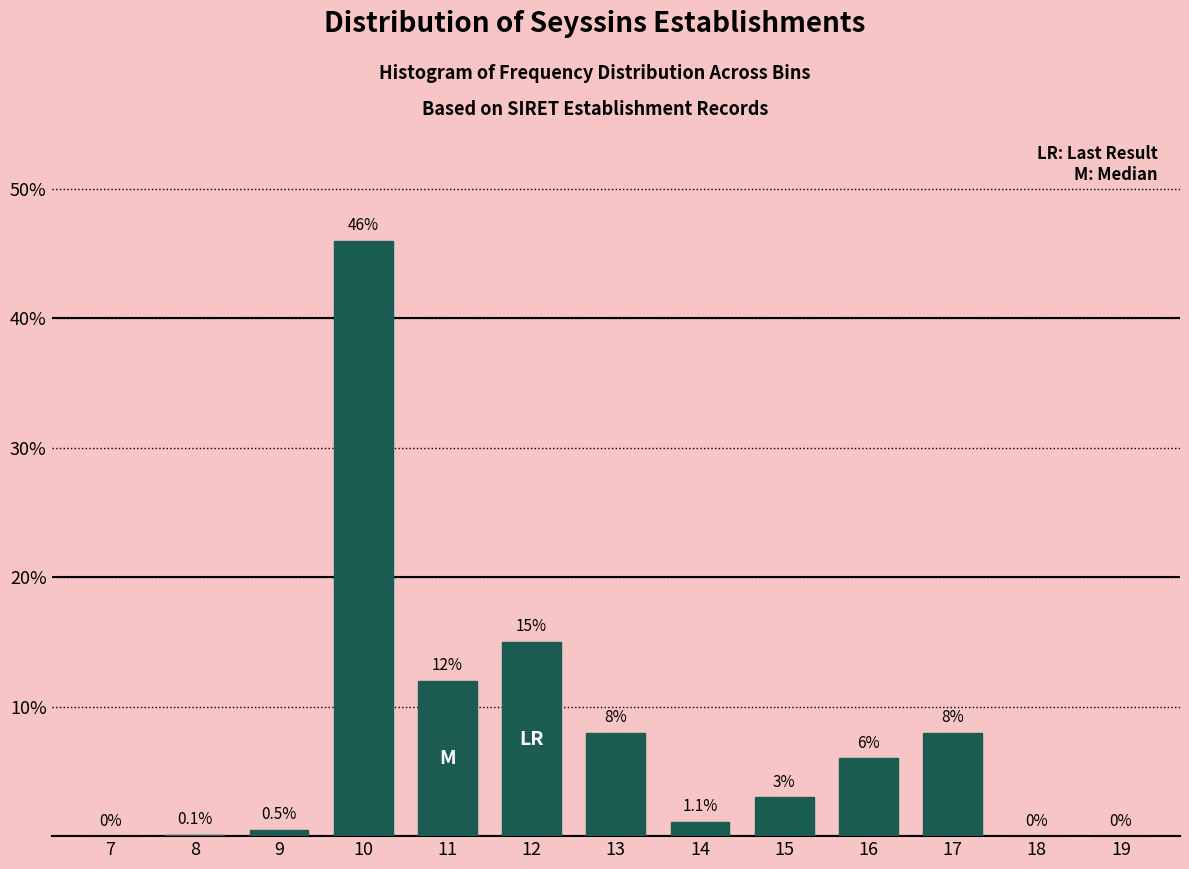

Reading left to right, transcribe all the data shown in this chart.

7=0.0	8=0.1	9=0.5	10=46.0	11=12.0	12=15.0	13=8.0	14=1.1	15=3.0	16=6.0	17=8.0	18=0.0	19=0.0